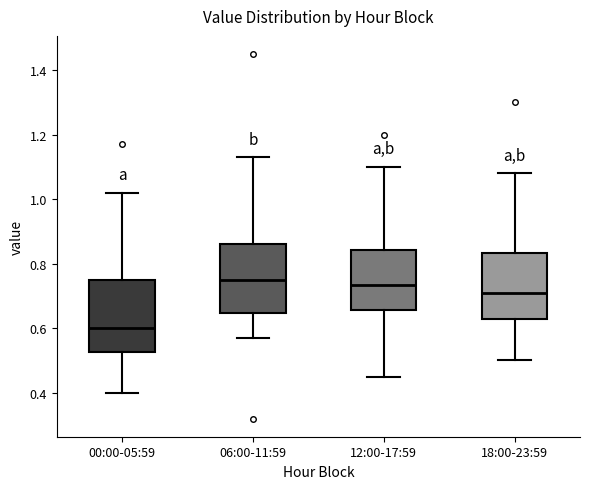

Reading left to right, read every box against the y-axis: the position of its median line, the range the box covers, and the ends of its whiskers. The values are not printed on the chart, so give them approximately, as read against the axis.

00:00-05:59: median 0.60, box 0.52 to 0.76, whiskers 0.40 to 1.02
06:00-11:59: median 0.76, box 0.64 to 0.86, whiskers 0.58 to 1.14
12:00-17:59: median 0.74, box 0.66 to 0.84, whiskers 0.46 to 1.10
18:00-23:59: median 0.72, box 0.62 to 0.84, whiskers 0.50 to 1.08